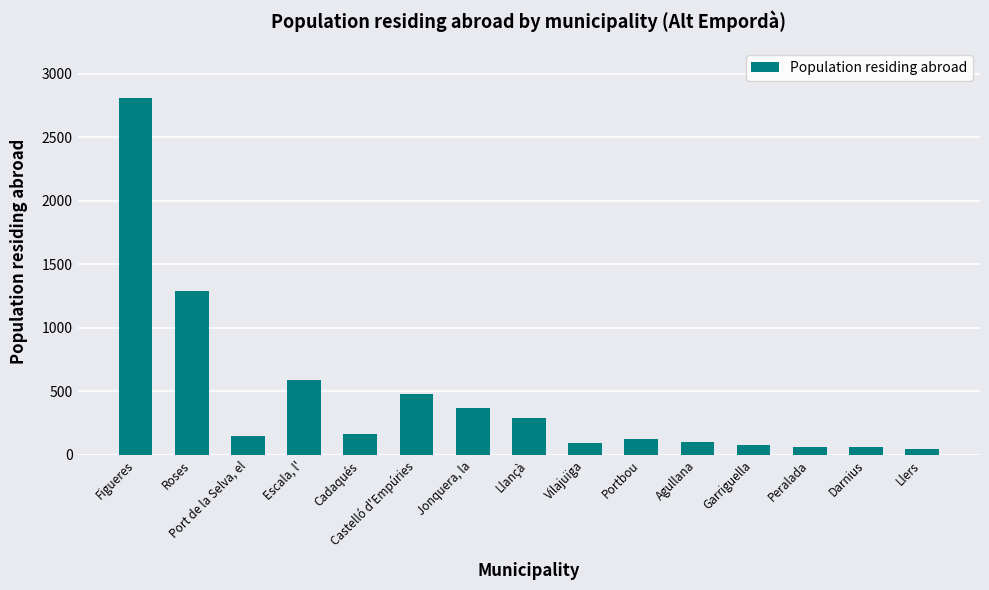

Which label corresponds to the largest value in the chart?

Figueres